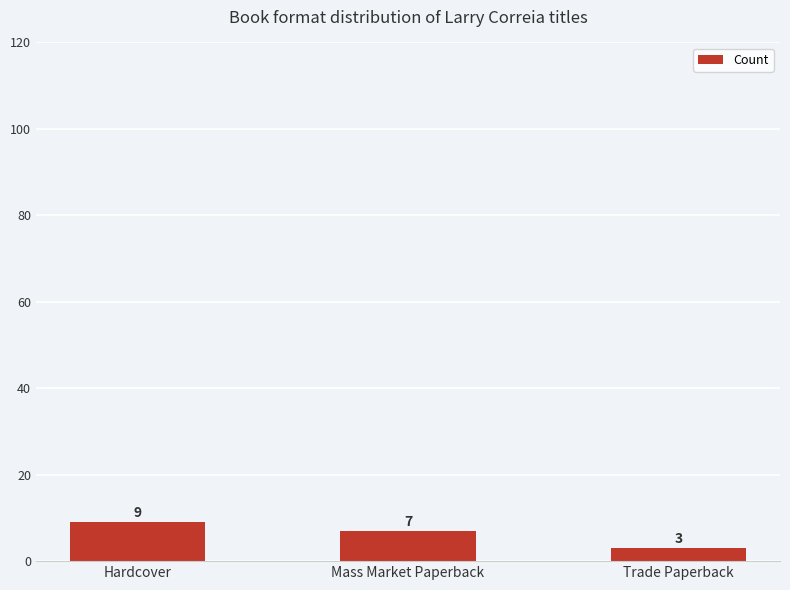

What is the difference between the second highest and minimum values?

4